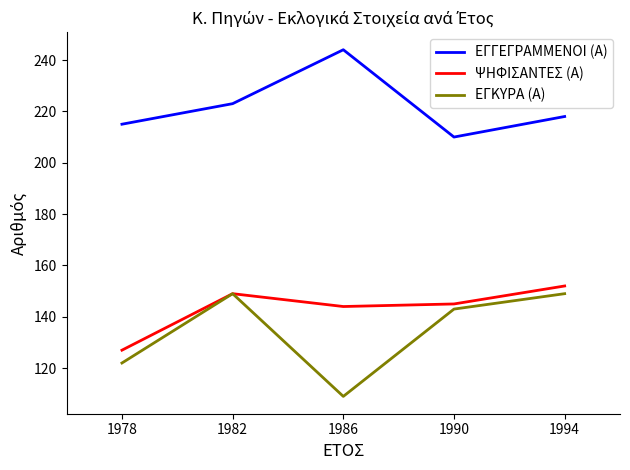

Reading right to left, extract all data points from this chart.

ΕΓΓΕΓΡΑΜΜΕΝΟΙ (Α): 218	210	244	223	215
ΨΗΦΙΣΑΝΤΕΣ (Α): 152	145	144	149	127
ΕΓΚΥΡΑ (Α): 149	143	109	149	122